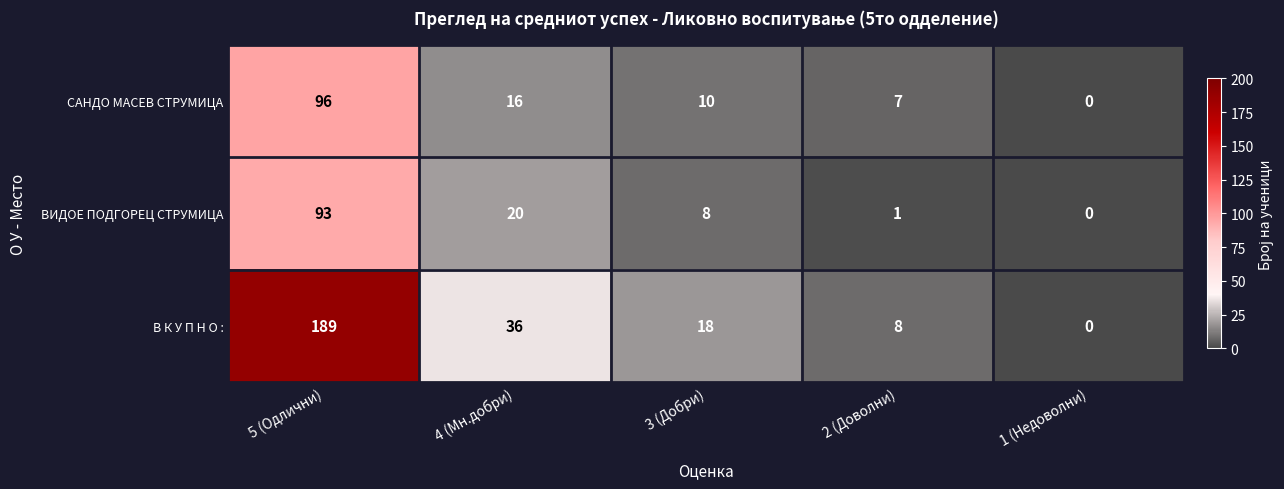

At which category is the sum across all series the highest?

5 (Одлични)